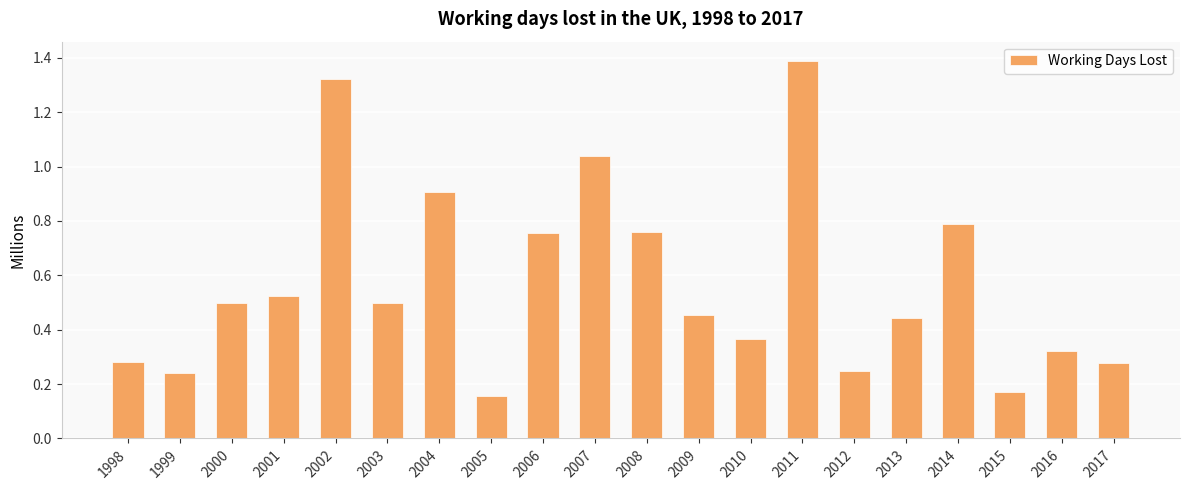

What is the greatest value displayed?

1.4